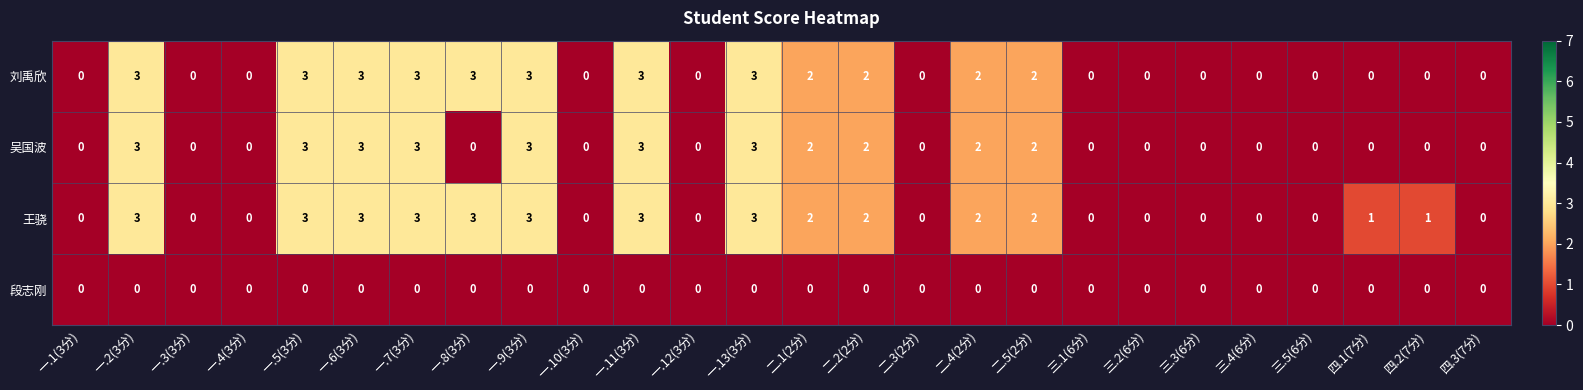

What is the greatest value displayed?

3